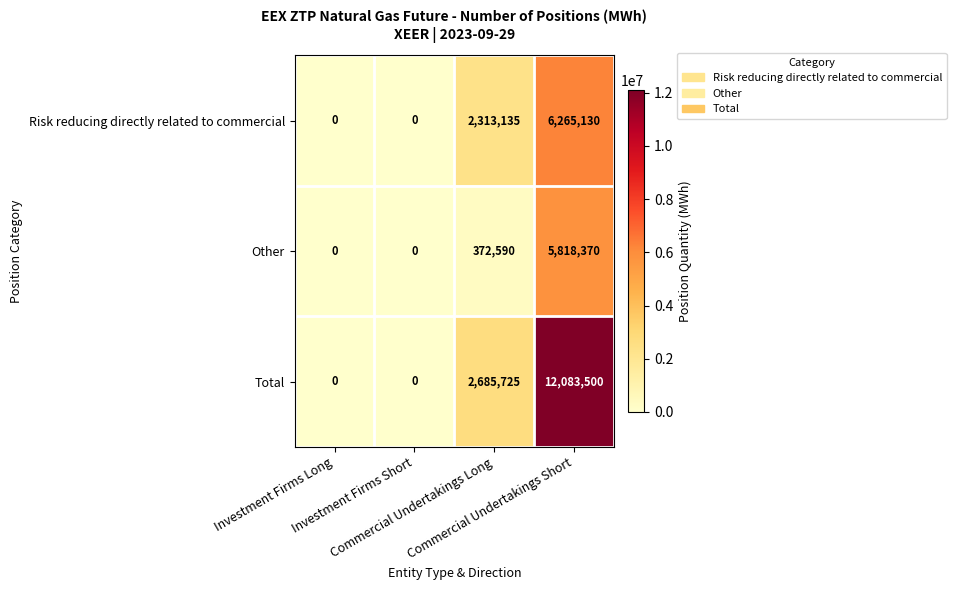

Which series has the widest spread of values?

Total